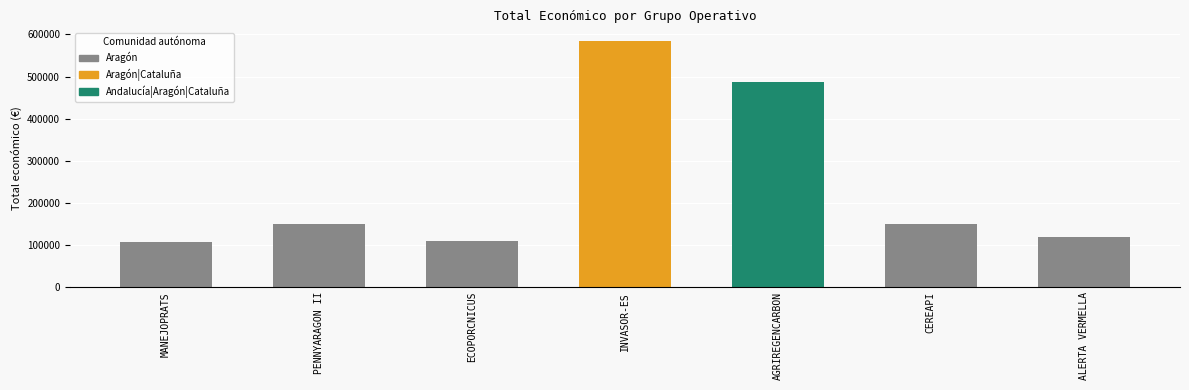

What is the difference between the maximum and second lowest values?

475178